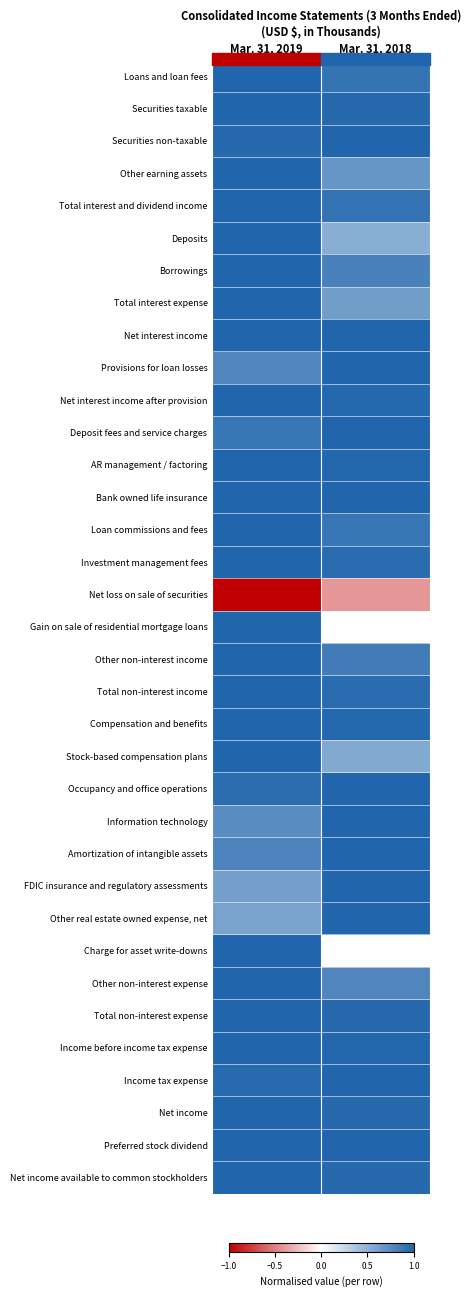

Reading right to left, extract all data points from this chart.

Loans and loan fees: Mar. 31, 2018=0.9	Mar. 31, 2019=1.0
Securities taxable: Mar. 31, 2018=1.0	Mar. 31, 2019=1.0
Securities non-taxable: Mar. 31, 2018=1.0	Mar. 31, 2019=1.0
Other earning assets: Mar. 31, 2018=0.7	Mar. 31, 2019=1.0
Total interest and dividend income: Mar. 31, 2018=0.9	Mar. 31, 2019=1.0
Deposits: Mar. 31, 2018=0.5	Mar. 31, 2019=1.0
Borrowings: Mar. 31, 2018=0.8	Mar. 31, 2019=1.0
Total interest expense: Mar. 31, 2018=0.6	Mar. 31, 2019=1.0
Net interest income: Mar. 31, 2018=1.0	Mar. 31, 2019=1.0
Provisions for loan losses: Mar. 31, 2018=1.0	Mar. 31, 2019=0.8
Net interest income after provision: Mar. 31, 2018=1.0	Mar. 31, 2019=1.0
Deposit fees and service charges: Mar. 31, 2018=1.0	Mar. 31, 2019=0.9
AR management / factoring: Mar. 31, 2018=1.0	Mar. 31, 2019=1.0
Bank owned life insurance: Mar. 31, 2018=1.0	Mar. 31, 2019=1.0
Loan commissions and fees: Mar. 31, 2018=0.9	Mar. 31, 2019=1.0
Investment management fees: Mar. 31, 2018=1.0	Mar. 31, 2019=1.0
Net loss on sale of securities: Mar. 31, 2018=-0.4	Mar. 31, 2019=-1.0
Gain on sale of residential mortgage loans: Mar. 31, 2018=0.0	Mar. 31, 2019=1.0
Other non-interest income: Mar. 31, 2018=0.8	Mar. 31, 2019=1.0
Total non-interest income: Mar. 31, 2018=1.0	Mar. 31, 2019=1.0
Compensation and benefits: Mar. 31, 2018=1.0	Mar. 31, 2019=1.0
Stock-based compensation plans: Mar. 31, 2018=0.6	Mar. 31, 2019=1.0
Occupancy and office operations: Mar. 31, 2018=1.0	Mar. 31, 2019=0.9
Information technology: Mar. 31, 2018=1.0	Mar. 31, 2019=0.7
Amortization of intangible assets: Mar. 31, 2018=1.0	Mar. 31, 2019=0.8
FDIC insurance and regulatory assessments: Mar. 31, 2018=1.0	Mar. 31, 2019=0.6
Other real estate owned expense, net: Mar. 31, 2018=1.0	Mar. 31, 2019=0.6
Charge for asset write-downs: Mar. 31, 2018=0.0	Mar. 31, 2019=1.0
Other non-interest expense: Mar. 31, 2018=0.8	Mar. 31, 2019=1.0
Total non-interest expense: Mar. 31, 2018=1.0	Mar. 31, 2019=1.0
Income before income tax expense: Mar. 31, 2018=1.0	Mar. 31, 2019=1.0
Income tax expense: Mar. 31, 2018=1.0	Mar. 31, 2019=1.0
Net income: Mar. 31, 2018=1.0	Mar. 31, 2019=1.0
Preferred stock dividend: Mar. 31, 2018=1.0	Mar. 31, 2019=1.0
Net income available to common stockholders: Mar. 31, 2018=1.0	Mar. 31, 2019=1.0